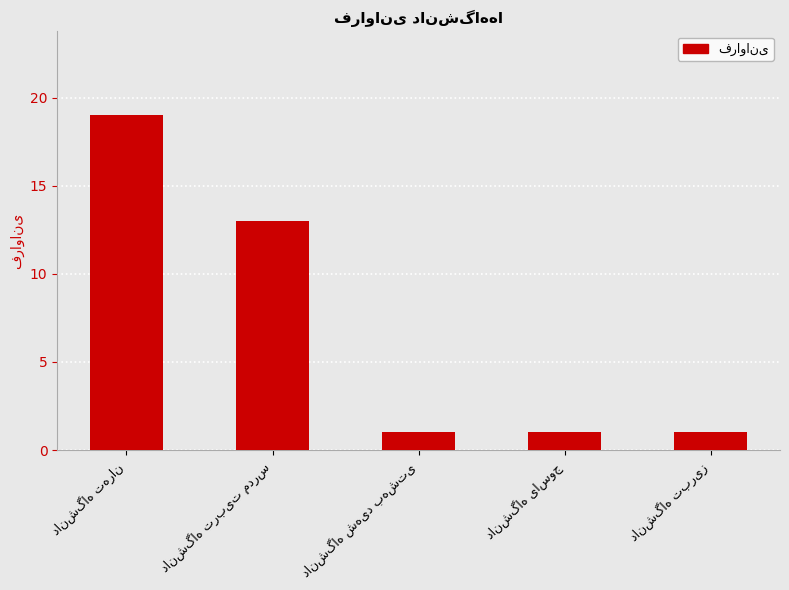

What is the difference between the maximum and minimum values?

18